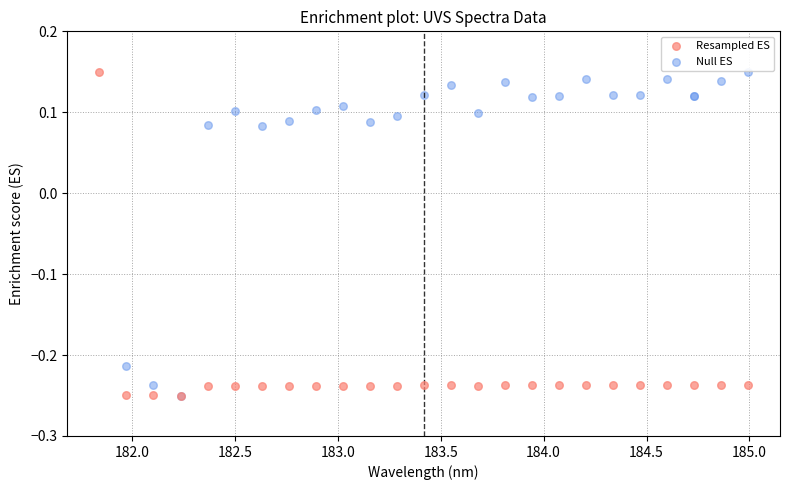

What are all the series names shown in the legend?

Resampled ES, Null ES